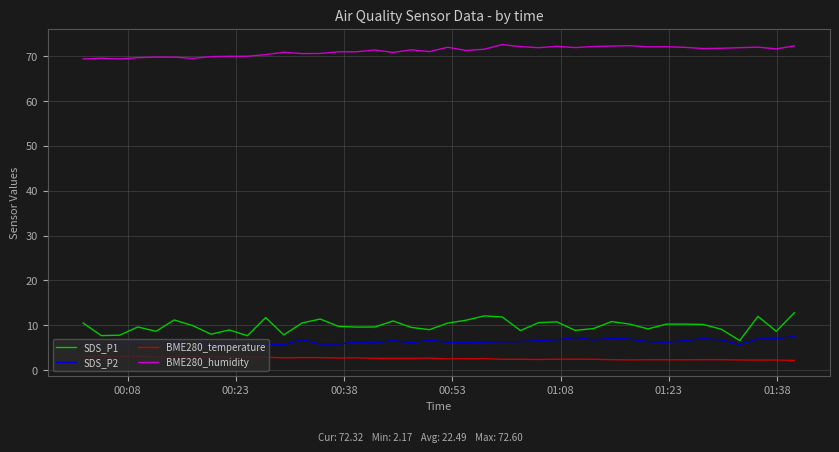

What is the difference between the maximum and minimum values in the SDS_P2 series?

2.1